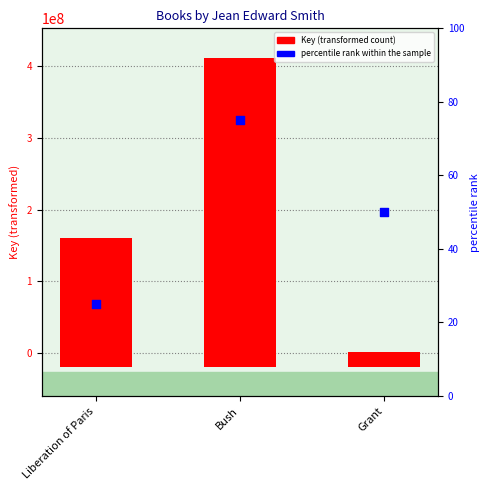

Which has a higher value, Liberation of Paris or Bush?

Bush